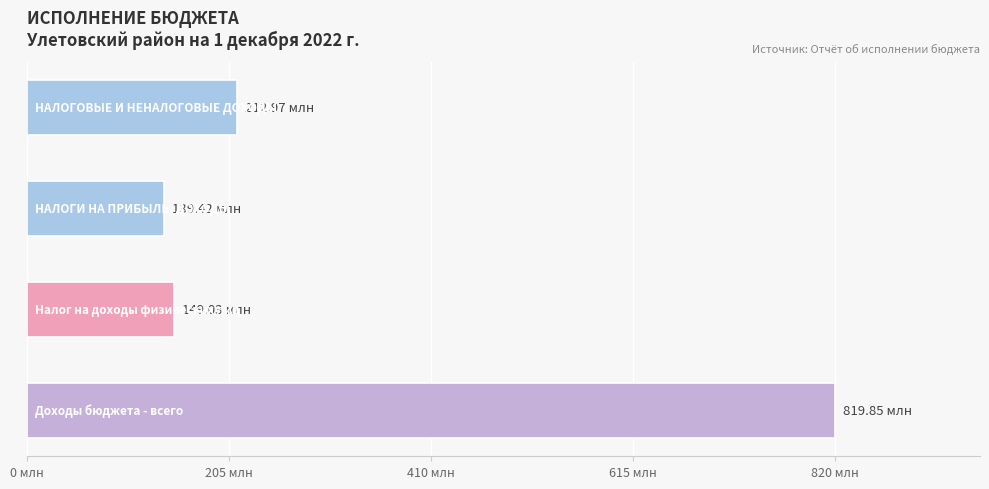

Are the bars grouped side by side (vs. stacked)?

No